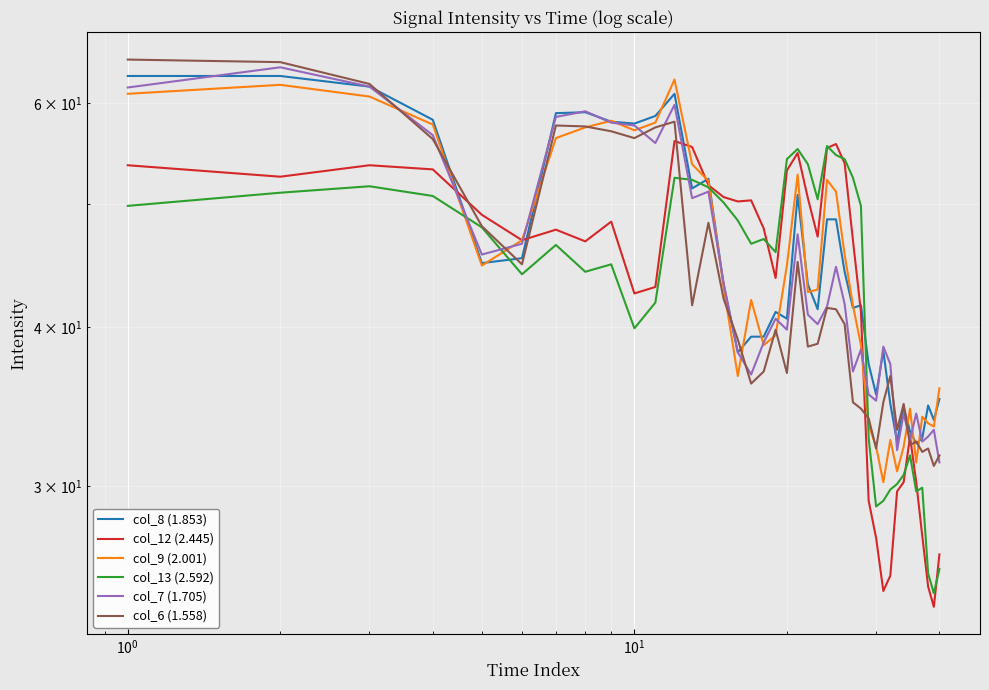

How many values in the col_12 (2.445) series exceed 47?

21